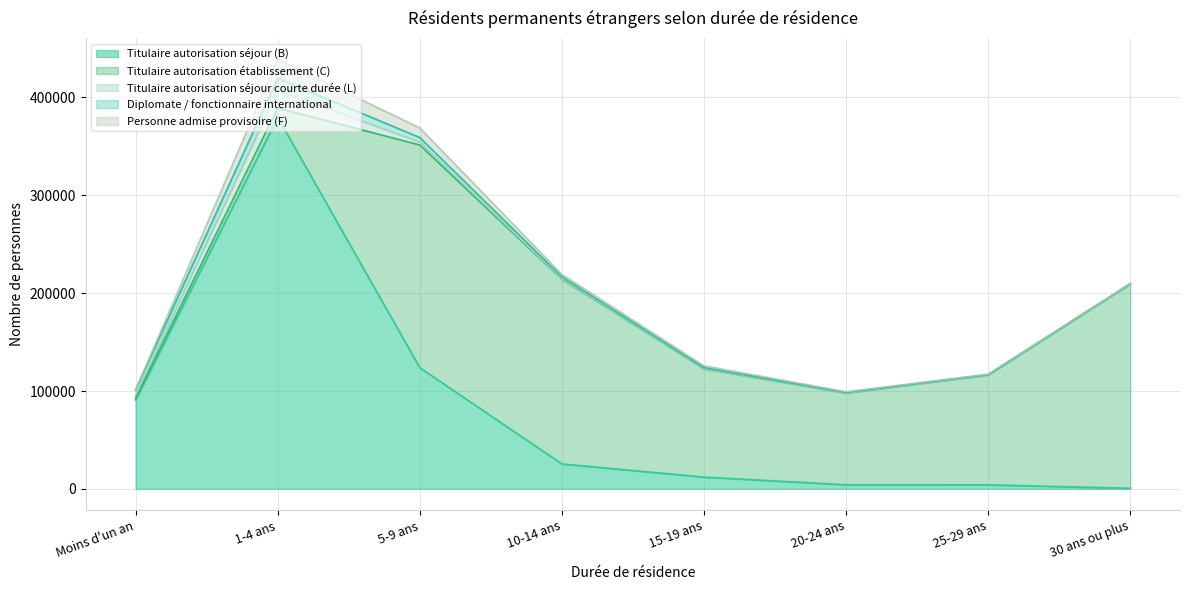

Which label corresponds to the smallest value in the chart?

30 ans ou plus